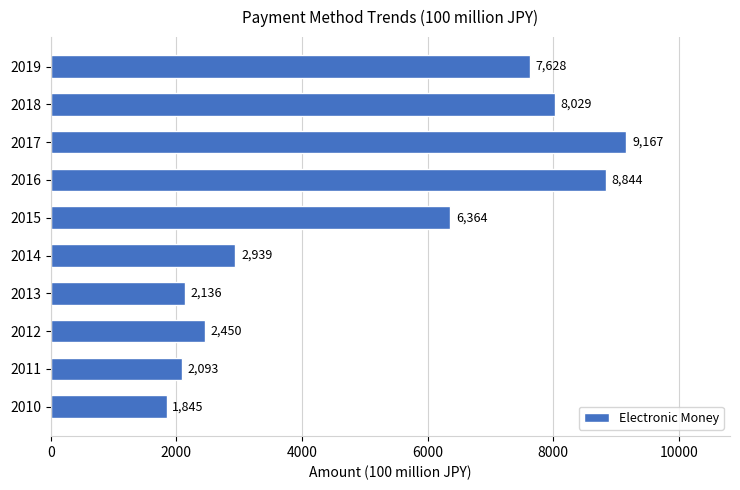

What is the maximum value shown in the chart?

9167